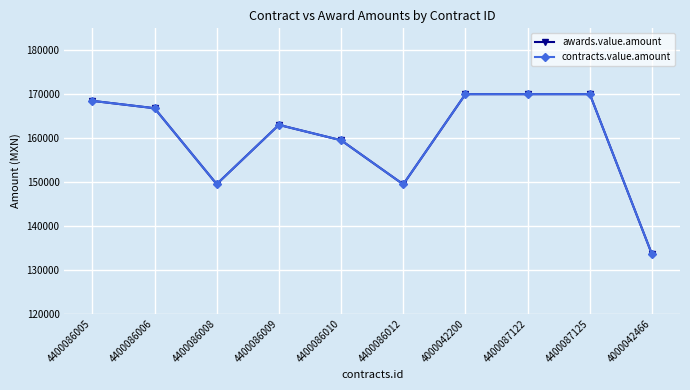

What is the difference between the second highest and minimum values in the contracts.value.amount series?

36515